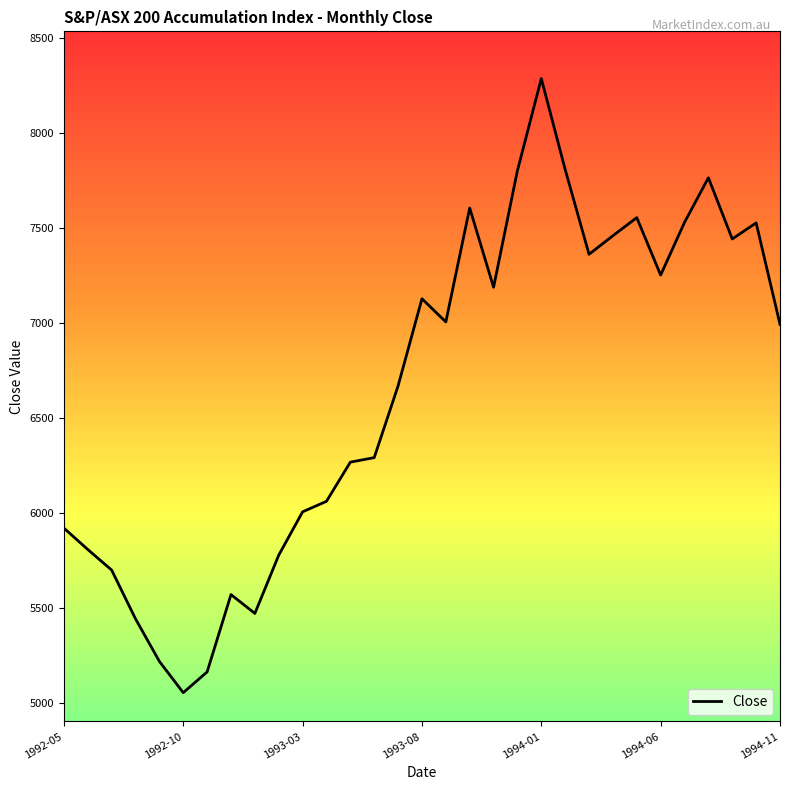

What is the minimum value shown in the chart?

5054.9